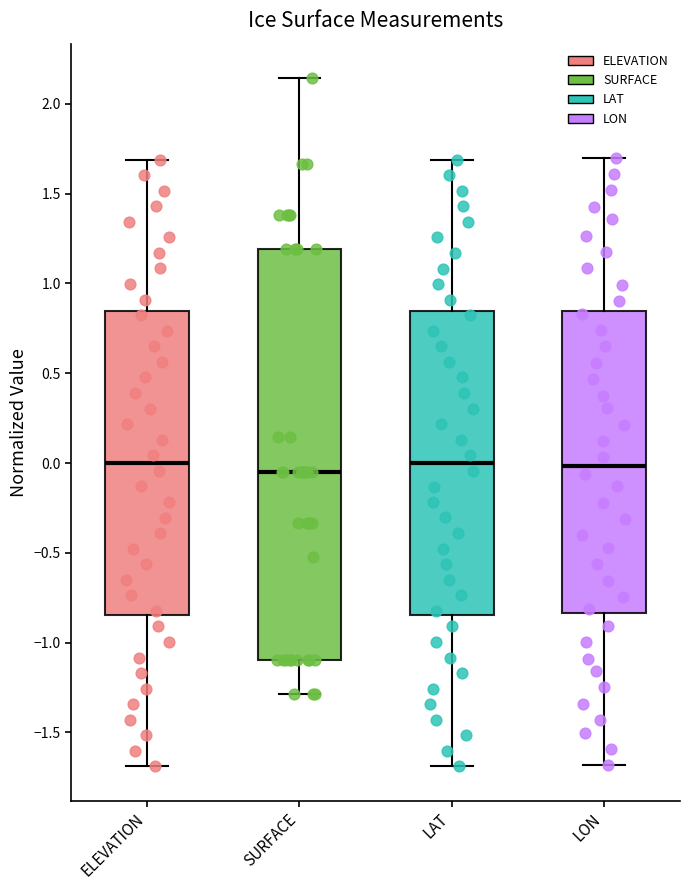

Reading left to right, read every box against the y-axis: the position of its median line, the range the box covers, and the ends of its whiskers. The values are not printed on the chart, so give them approximately, as read against the axis.

ELEVATION: median 0.00, box -0.85 to 0.85, whiskers -1.70 to 1.70
SURFACE: median -0.05, box -1.10 to 1.20, whiskers -1.30 to 2.15
LAT: median 0.00, box -0.85 to 0.85, whiskers -1.70 to 1.70
LON: median 0.00, box -0.85 to 0.85, whiskers -1.70 to 1.70